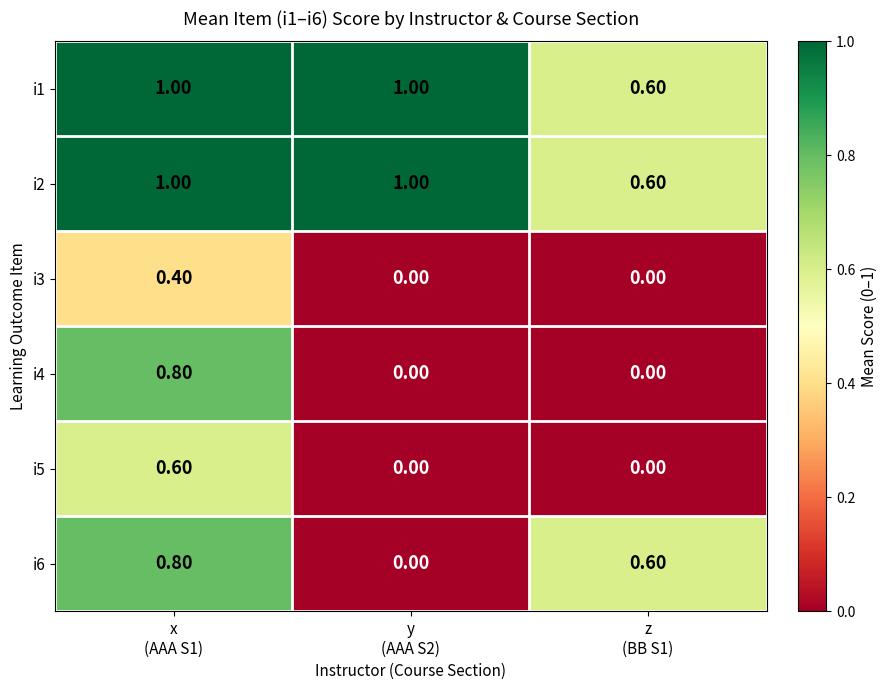

At how many categories does at least one series exceed 0?

3